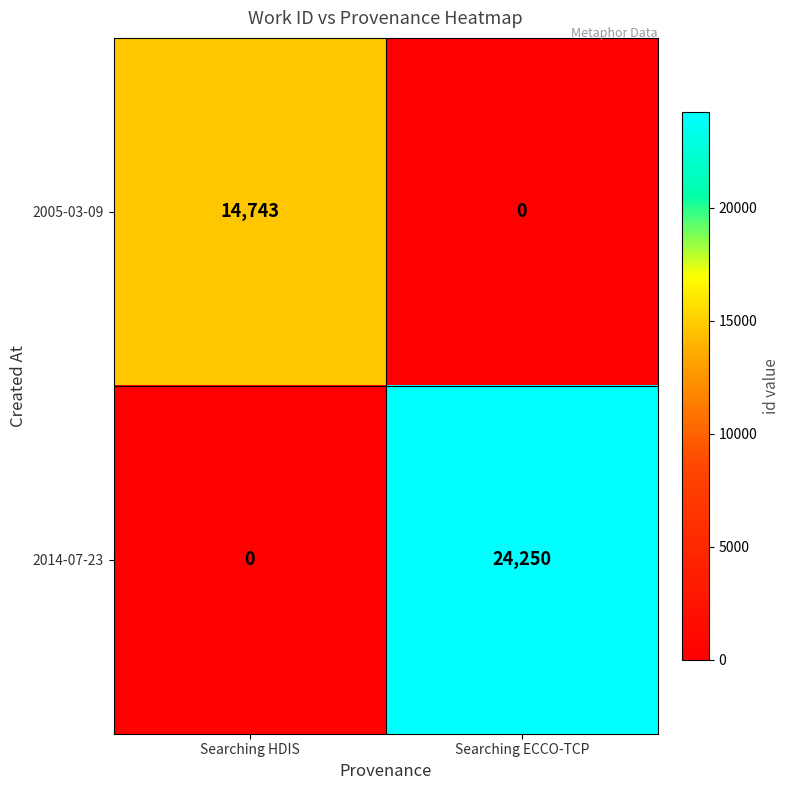

The 2014-07-23 series shows 0 at Searching HDIS. True or false?

True